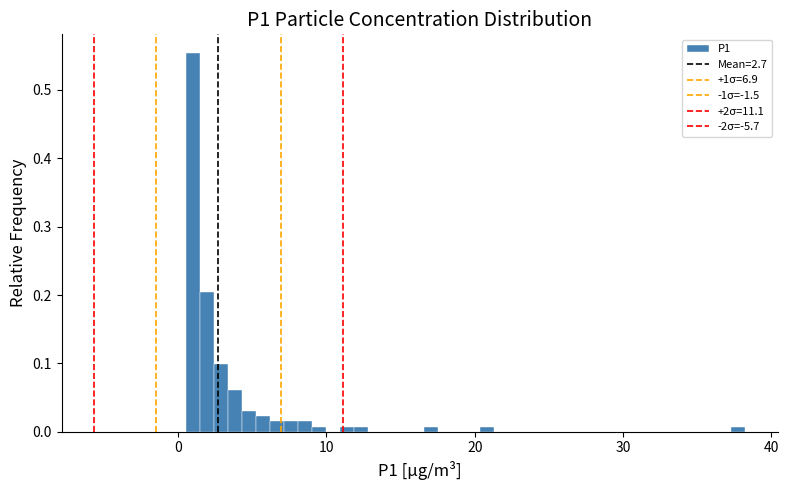

Around what value on the x-axis is the tallest bar? Give the approximate position of its centre, as read against the axis.

1